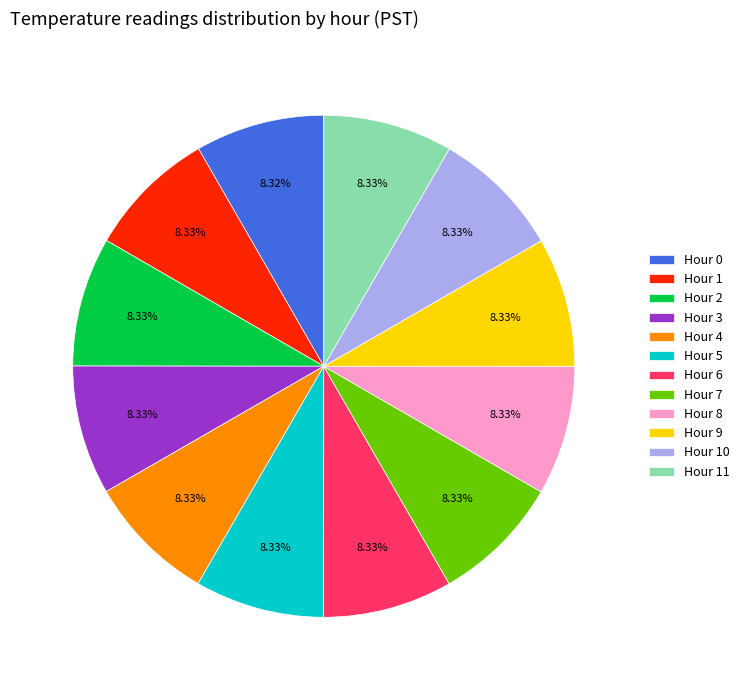

Is there any slice that represents more than half of the pie?

No